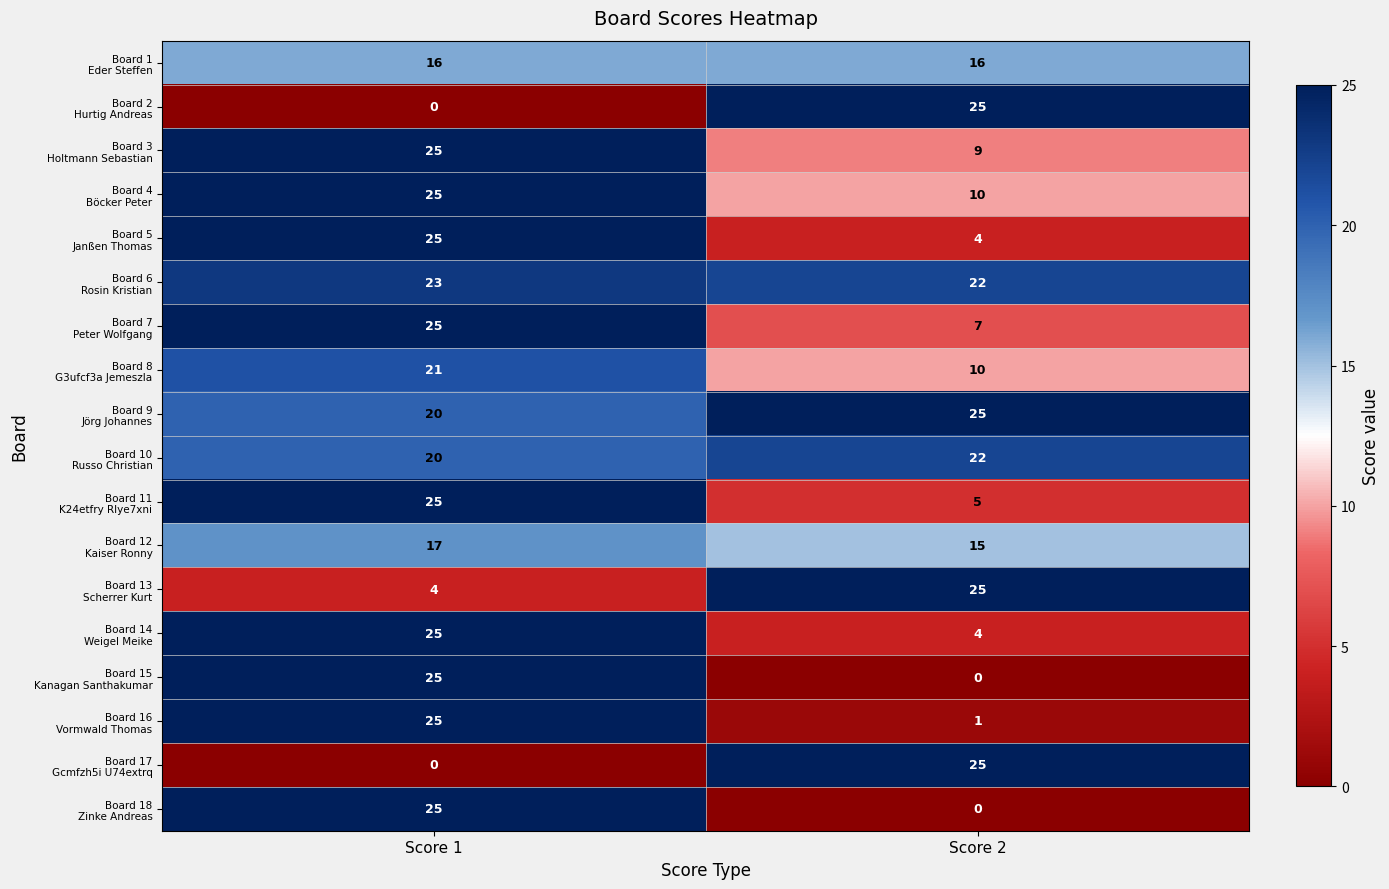

What is the maximum value shown in the chart?

25